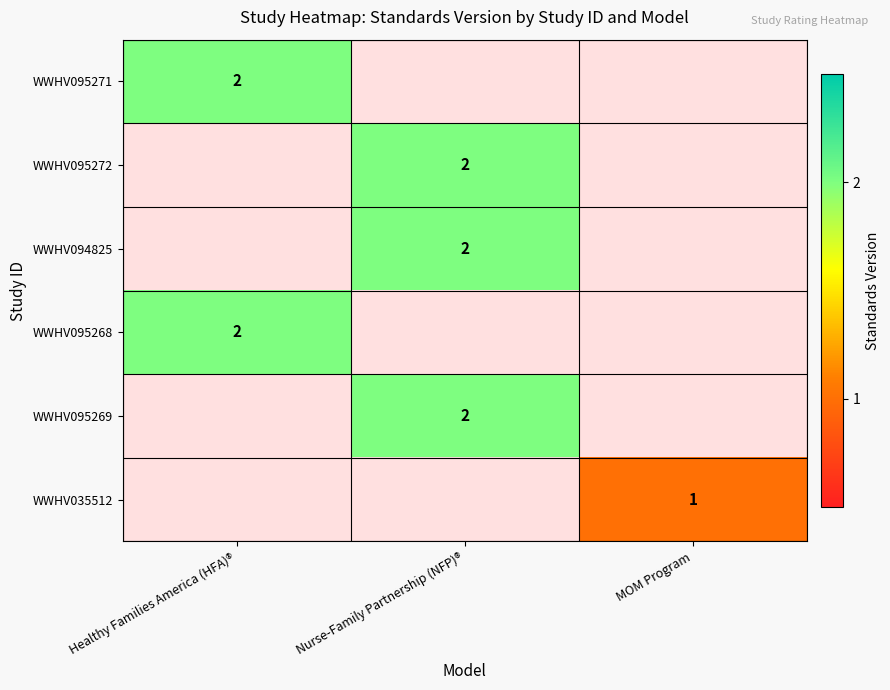

The WWHV095271 series shows 2 at Healthy Families America (HFA)®. True or false?

True